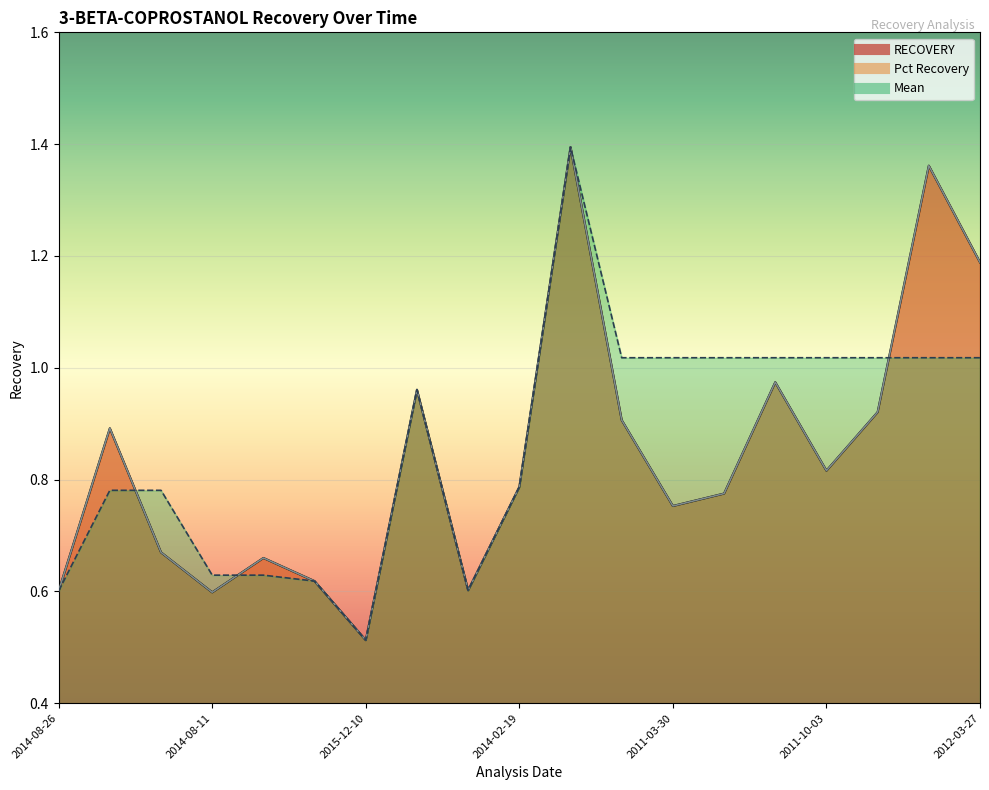

Reading right to left, what are all the values shown in this chart?

RECOVERY: 1.2	1.4	0.9	0.8	1.0	0.8	0.8	0.9	1.4	0.8	0.6	1.0	0.5	0.6	0.7	0.6	0.7	0.9	0.6
Pct Recovery: 1.2	1.4	0.9	0.8	1.0	0.8	0.8	0.9	1.4	0.8	0.6	1.0	0.5	0.6	0.7	0.6	0.7	0.9	0.6
Mean: 1.0	1.0	1.0	1.0	1.0	1.0	1.0	1.0	1.4	0.8	0.6	1.0	0.5	0.6	0.6	0.6	0.8	0.8	0.6